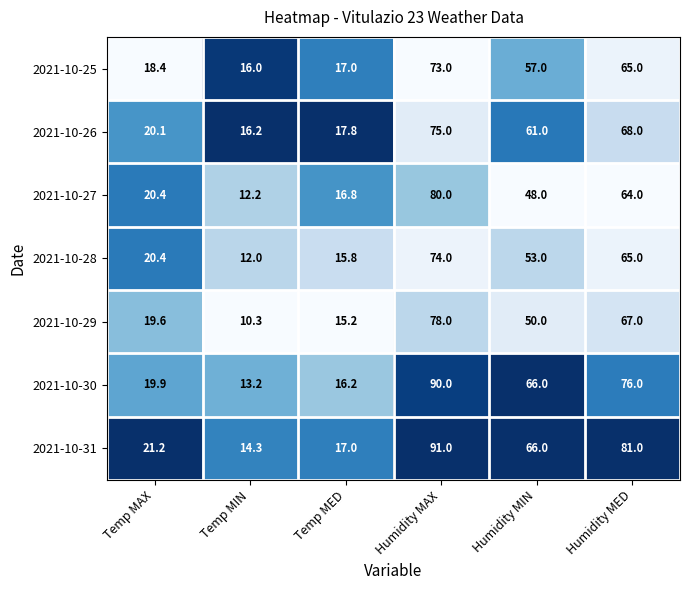

At which category does the chart reach its peak across all series?

Humidity MAX